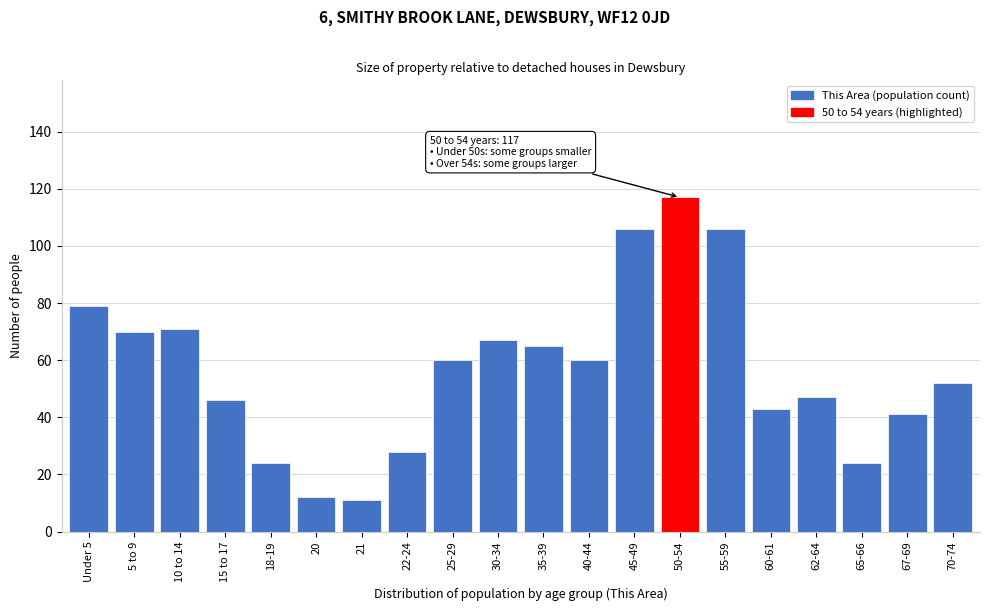

Reading left to right, what are all the values shown in this chart?

Under 5=79	5 to 9=70	10 to 14=71	15 to 17=46	18-19=24	20=12	21=11	22-24=28	25-29=60	30-34=67	35-39=65	40-44=60	45-49=106	50-54=117	55-59=106	60-61=43	62-64=47	65-66=24	67-69=41	70-74=52